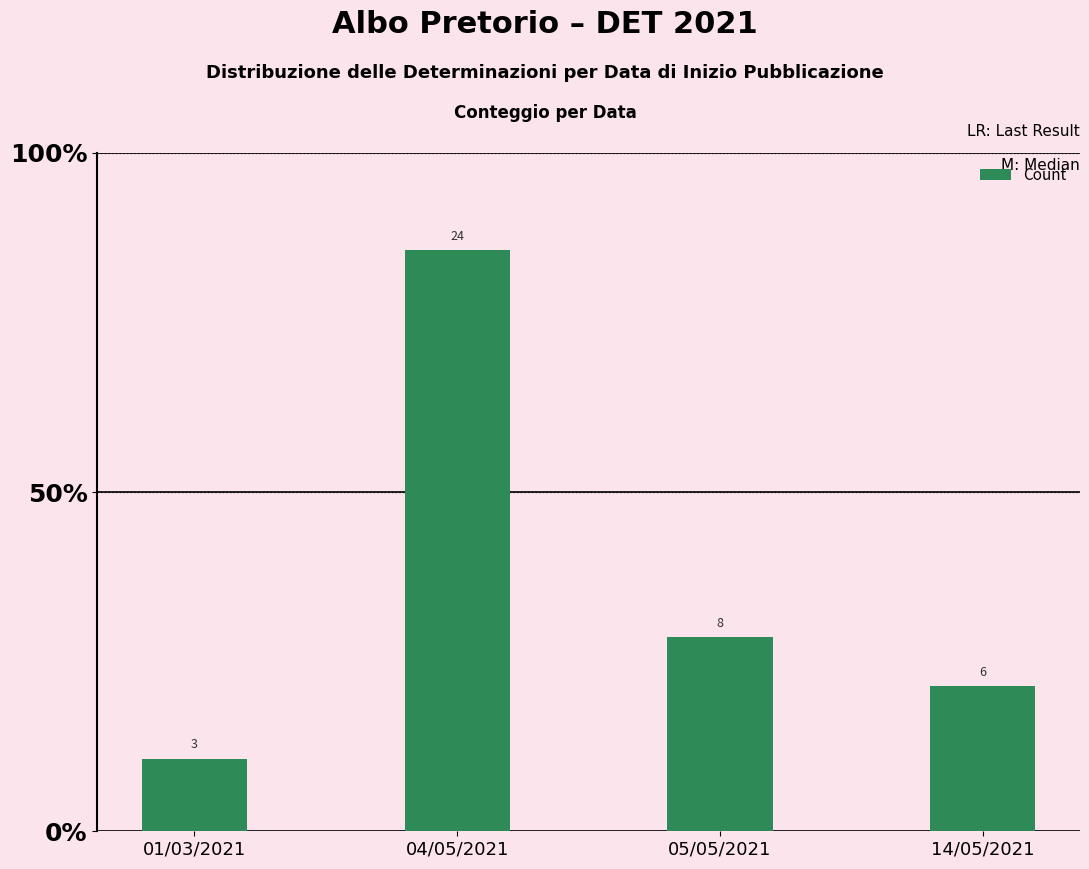

What is the smallest value displayed?

3